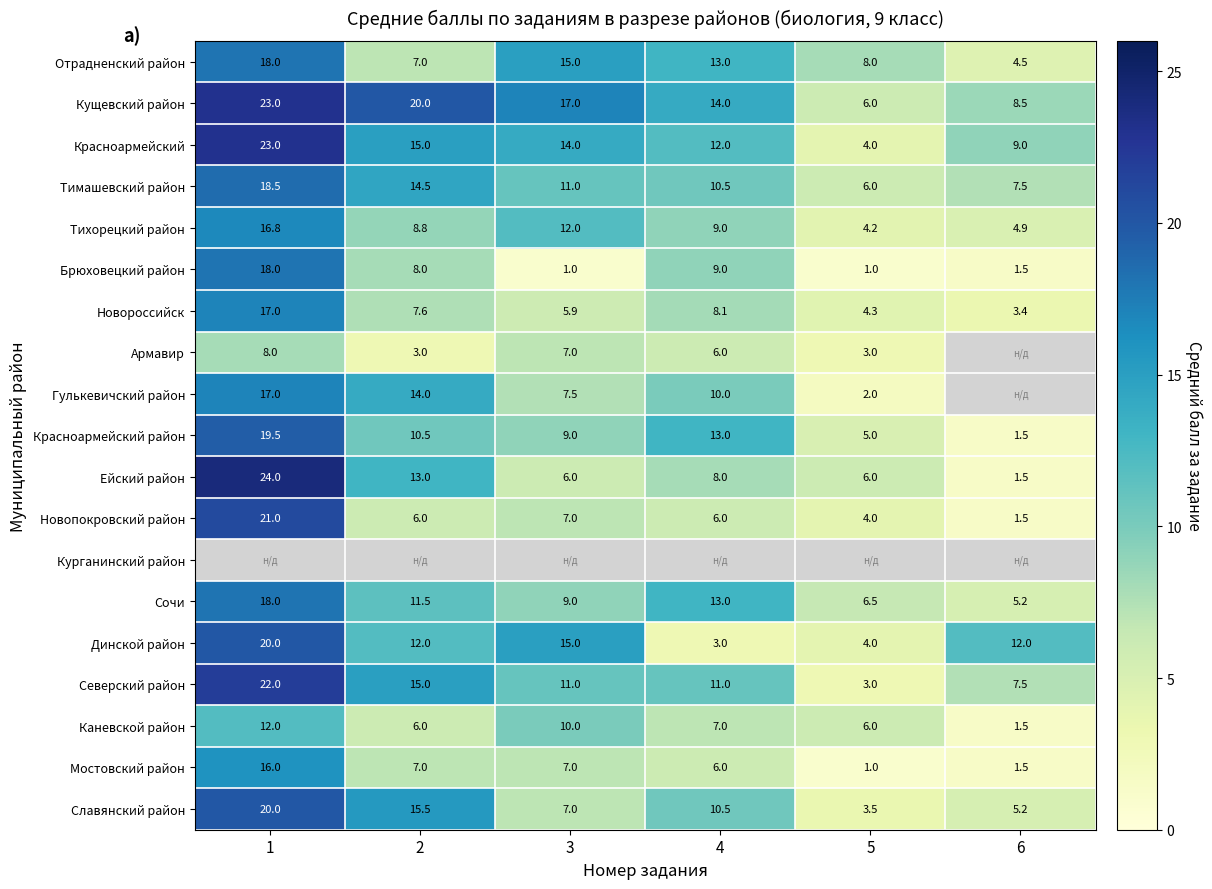

Is it true that Красноармейский район equals 9.0 at 3?

True